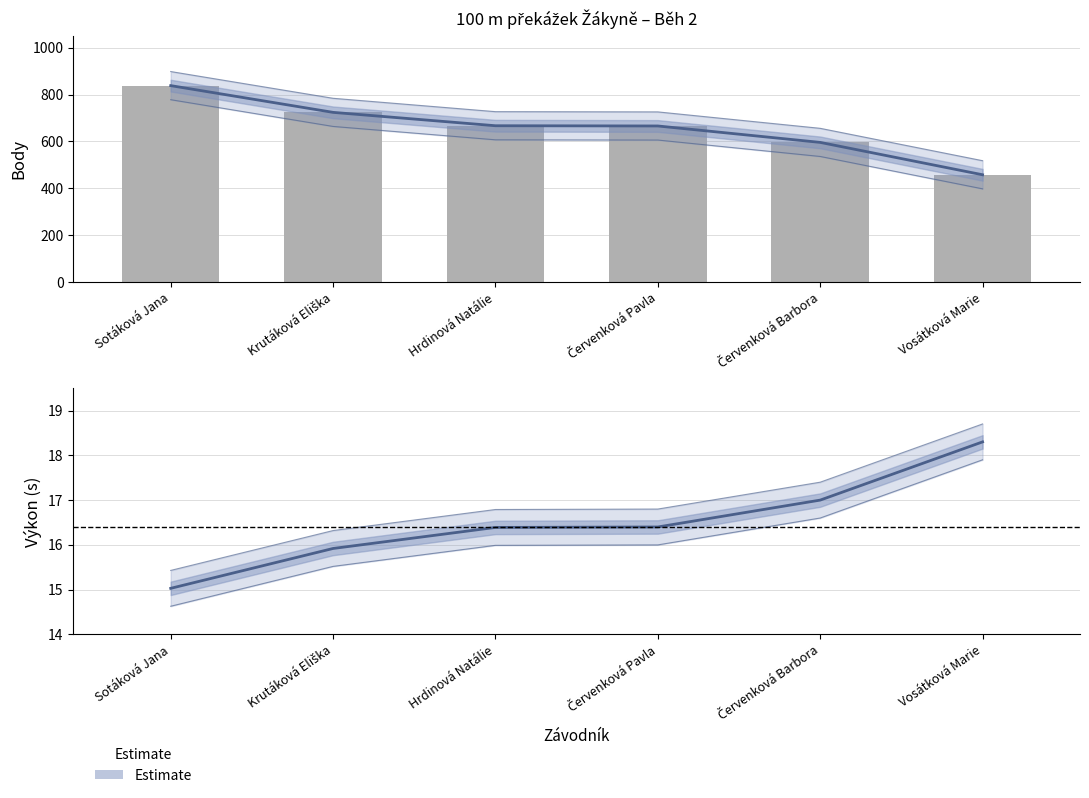

Reading left to right, list all the values displayed in this chart.

15.0	15.9	16.4	16.4	17.0	18.3